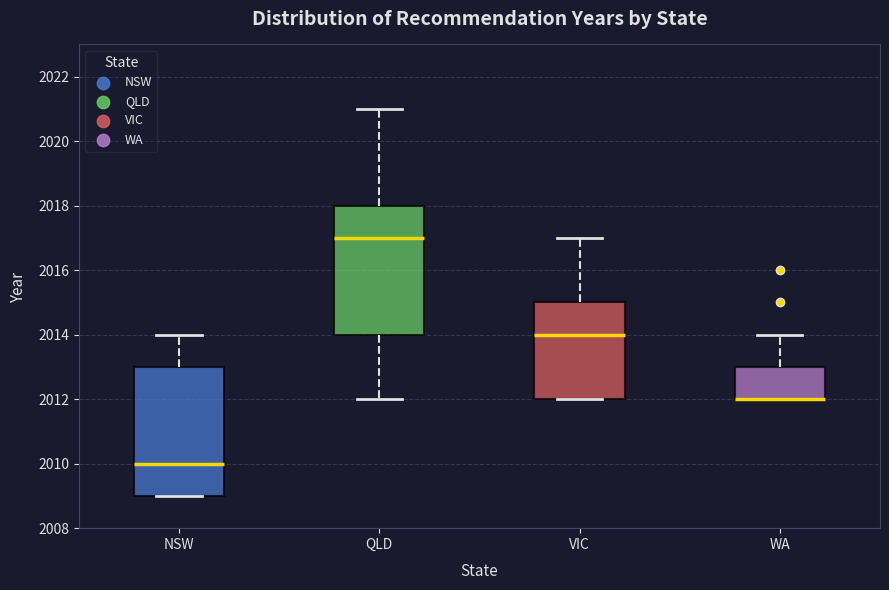

Where is the upper edge of the box for QLD on the y-axis? The values are not printed on the chart, so give them approximately, as read against the axis.

2018